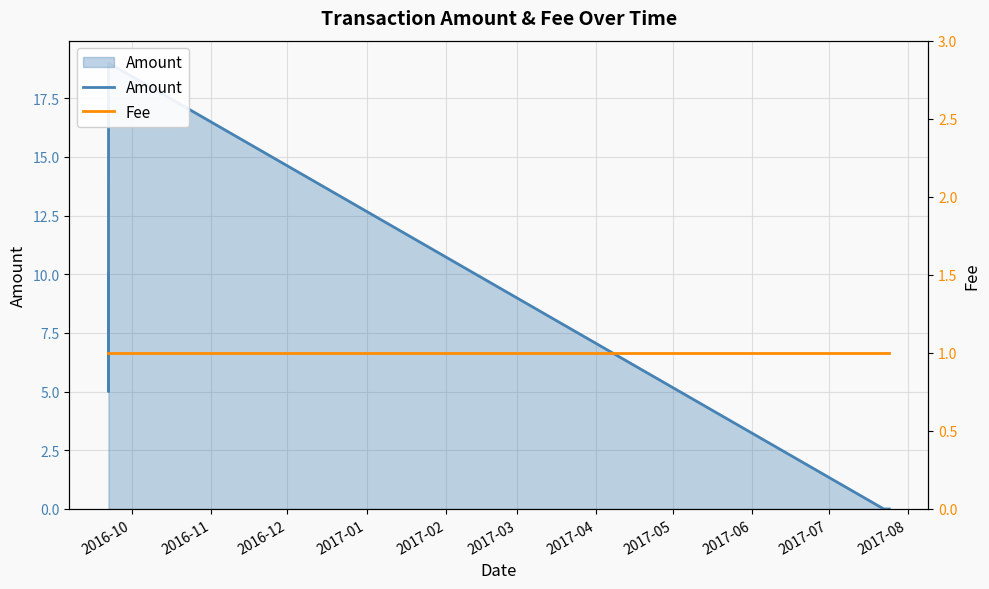

What is the label of the 6th point from the right?

2016-10